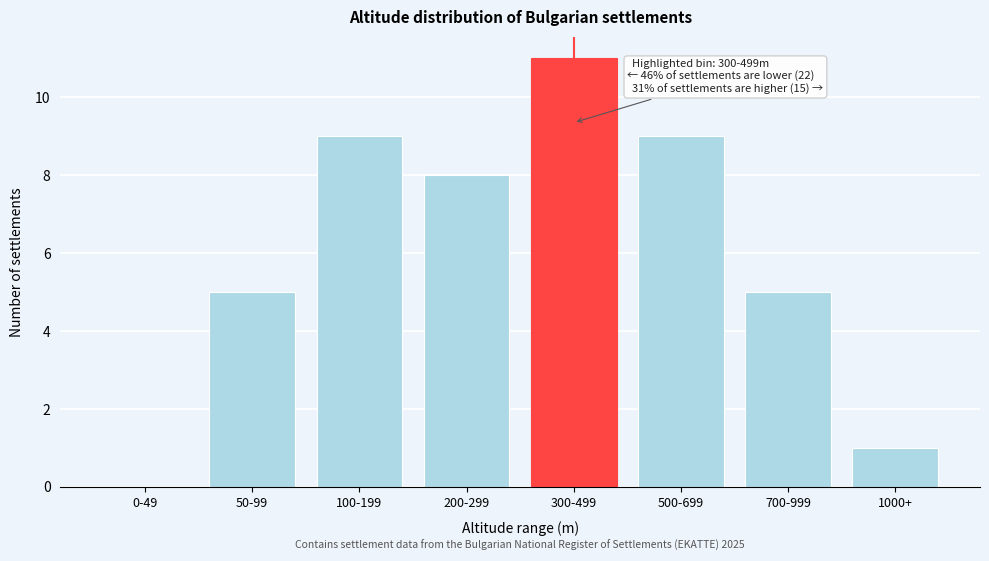

Reading left to right, transcribe all the data shown in this chart.

0-49=0	50-99=5	100-199=9	200-299=8	300-499=11	500-699=9	700-999=5	1000+=1